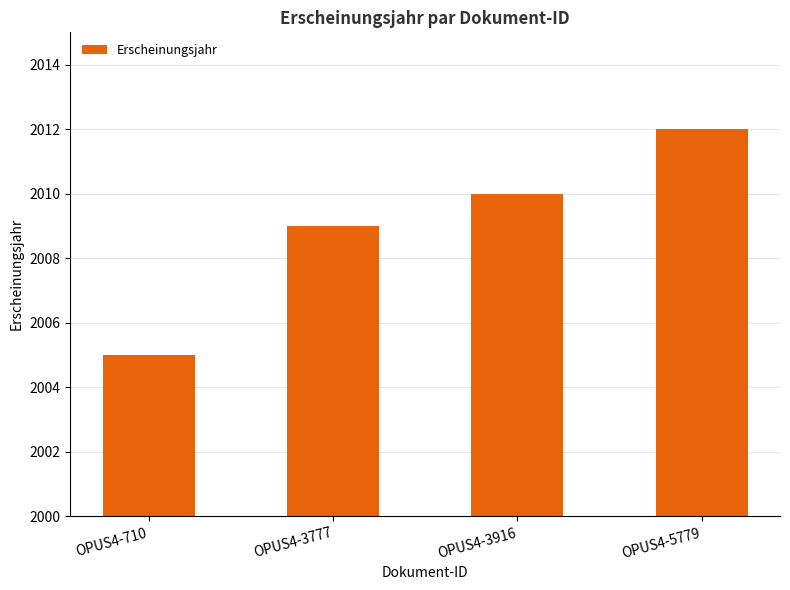

Is it true that the value at OPUS4-710 is 2005?

True